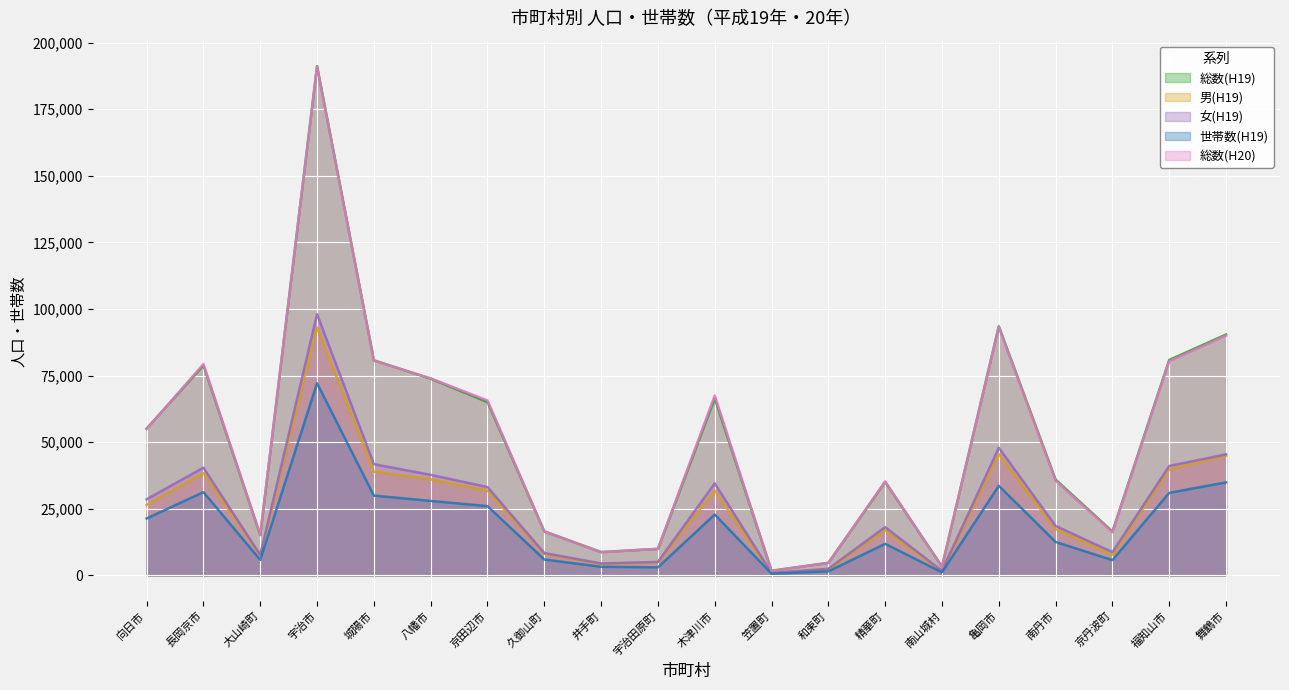

Count the number of categories in the chart.

20